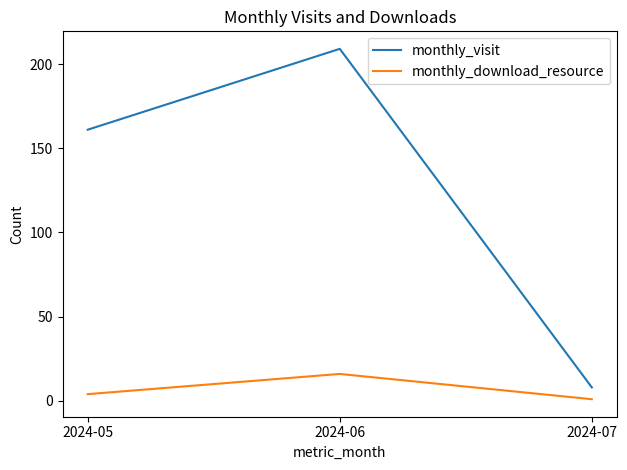

Which series has the largest range (max minus min)?

monthly_visit